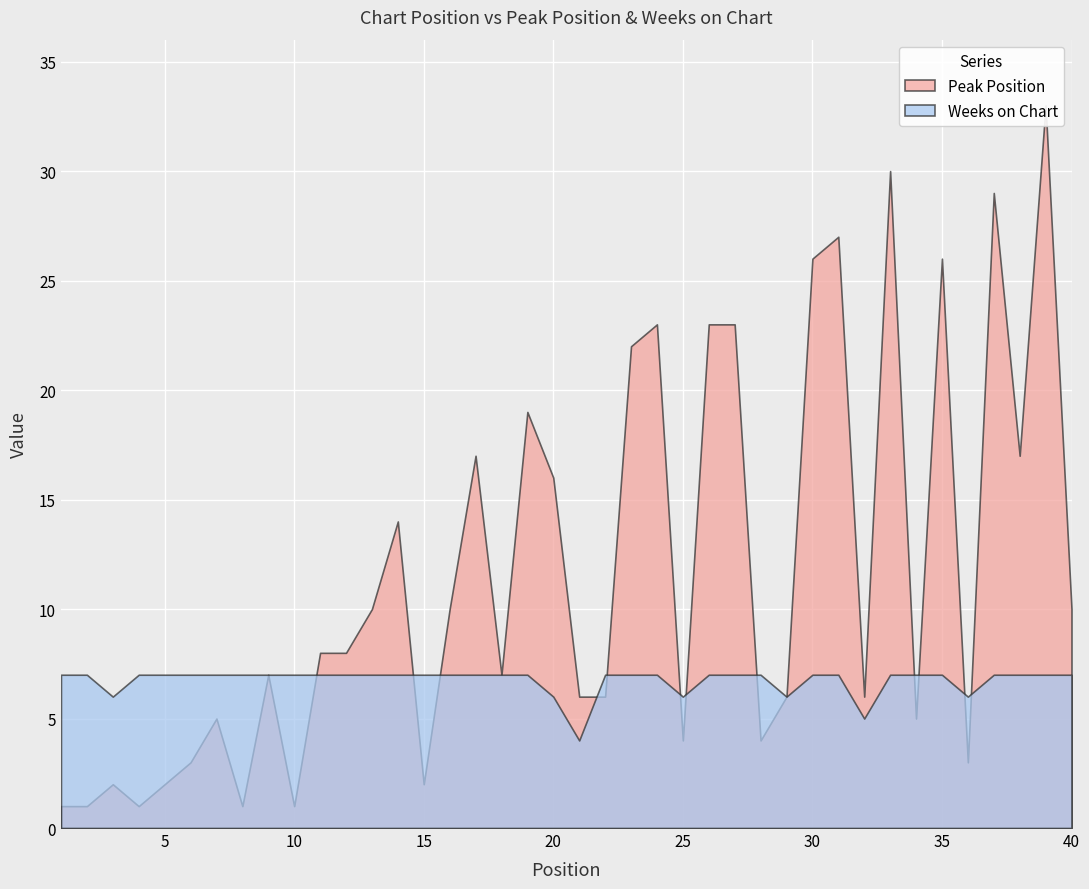

What is the value of the Peak Position point at the 9th from the left?

7